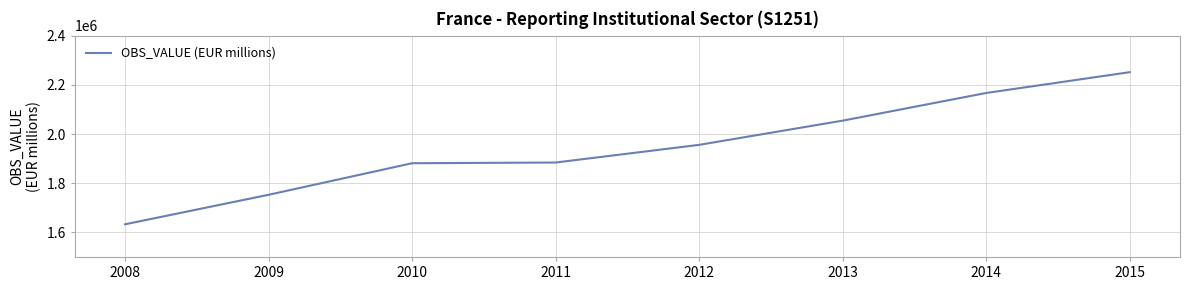

Does the chart display data point markers on the line(s)?

No